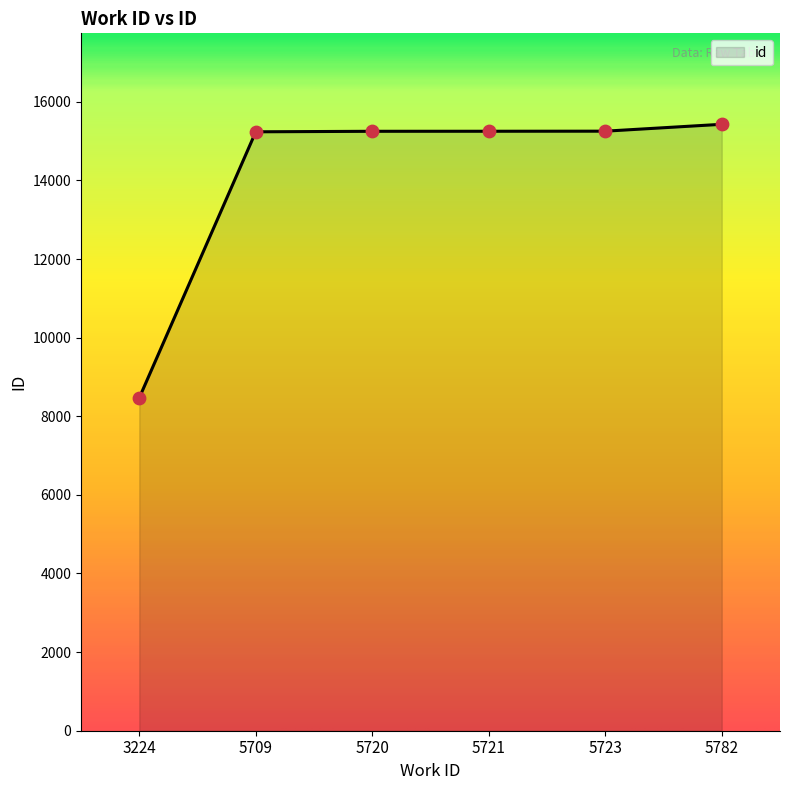

What is the ratio of the value at 3224 to the value at 5721?

0.6